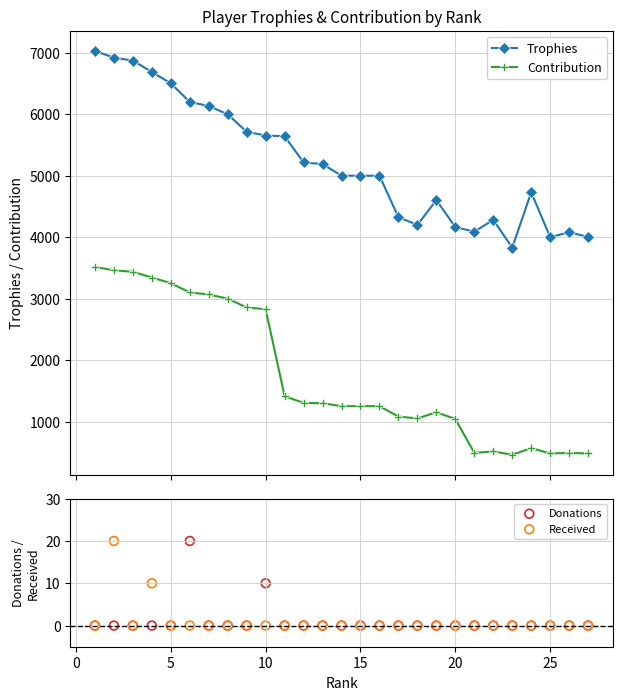

Which series has the largest total across all categories?

Trophies